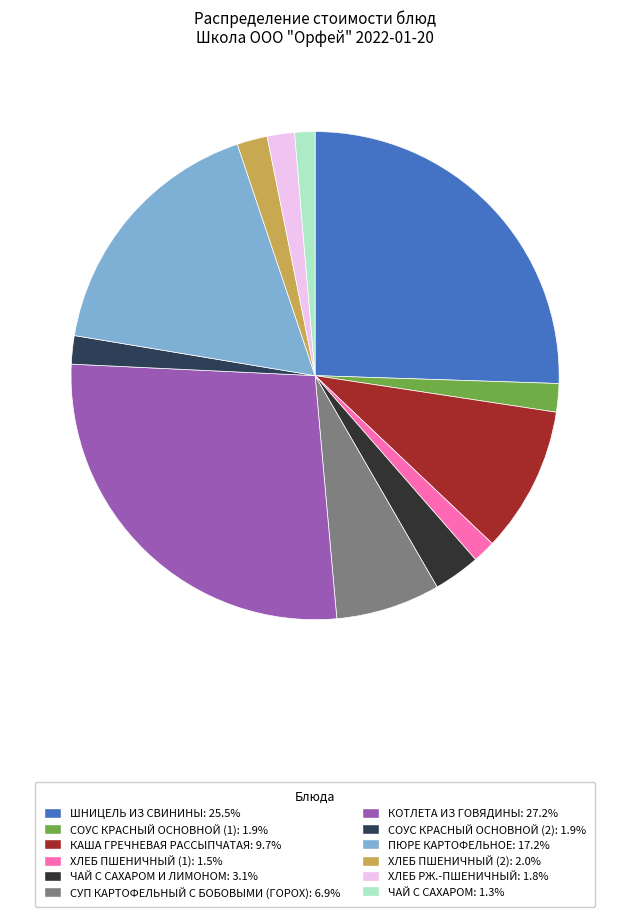

Count the number of slices in the pie.

12